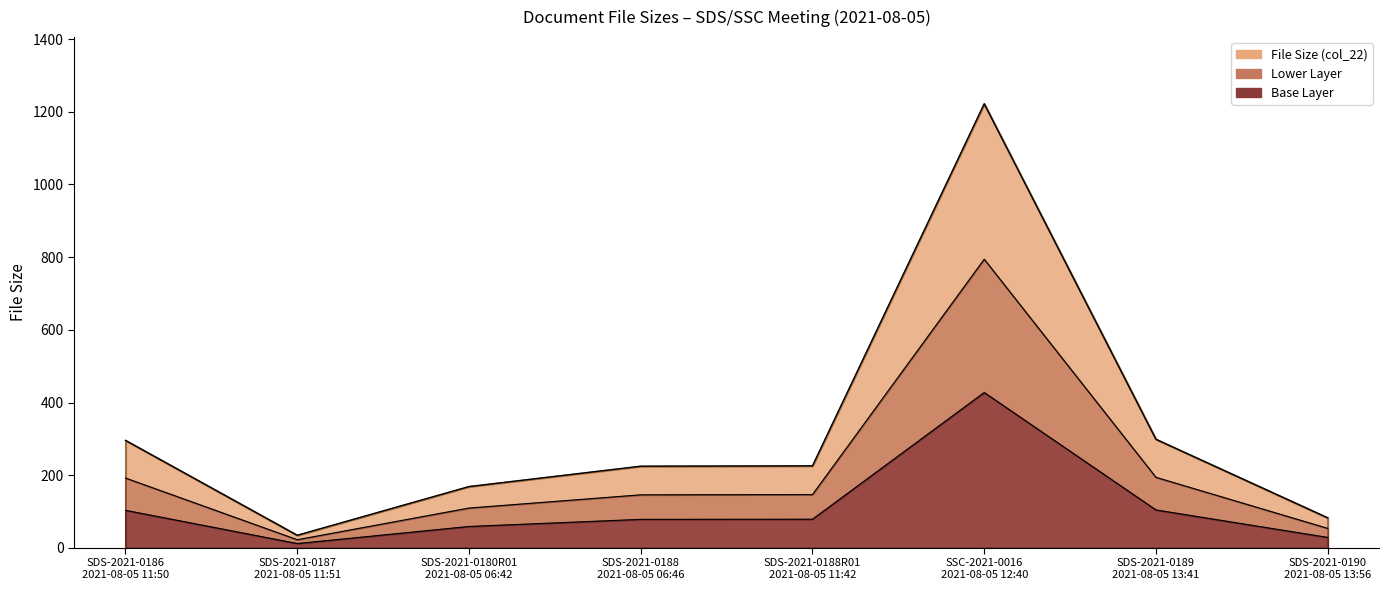

What position from the left is SDS-2021-0190
2021-08-05 13:56?

8